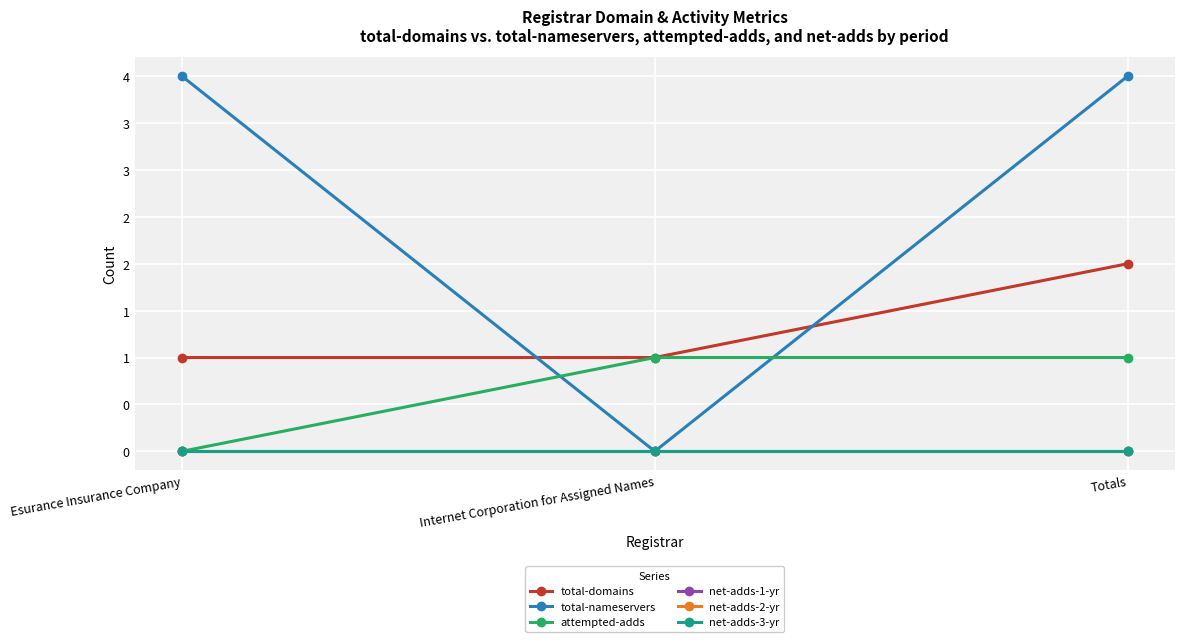

At which label is total-nameservers closest to 2?

Esurance Insurance Company